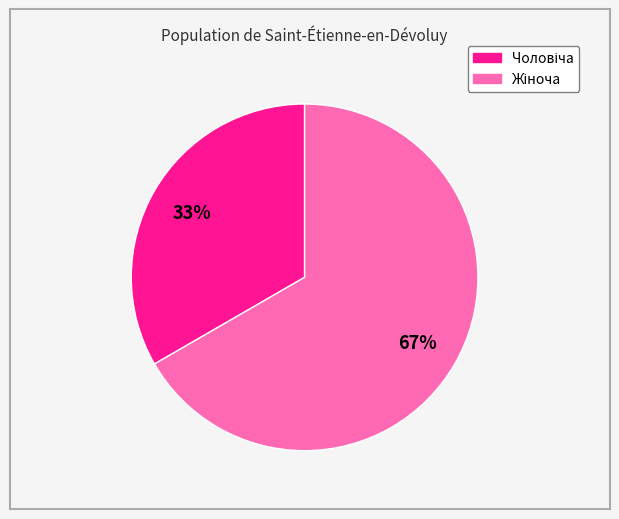

Is there a majority slice in this chart?

Yes